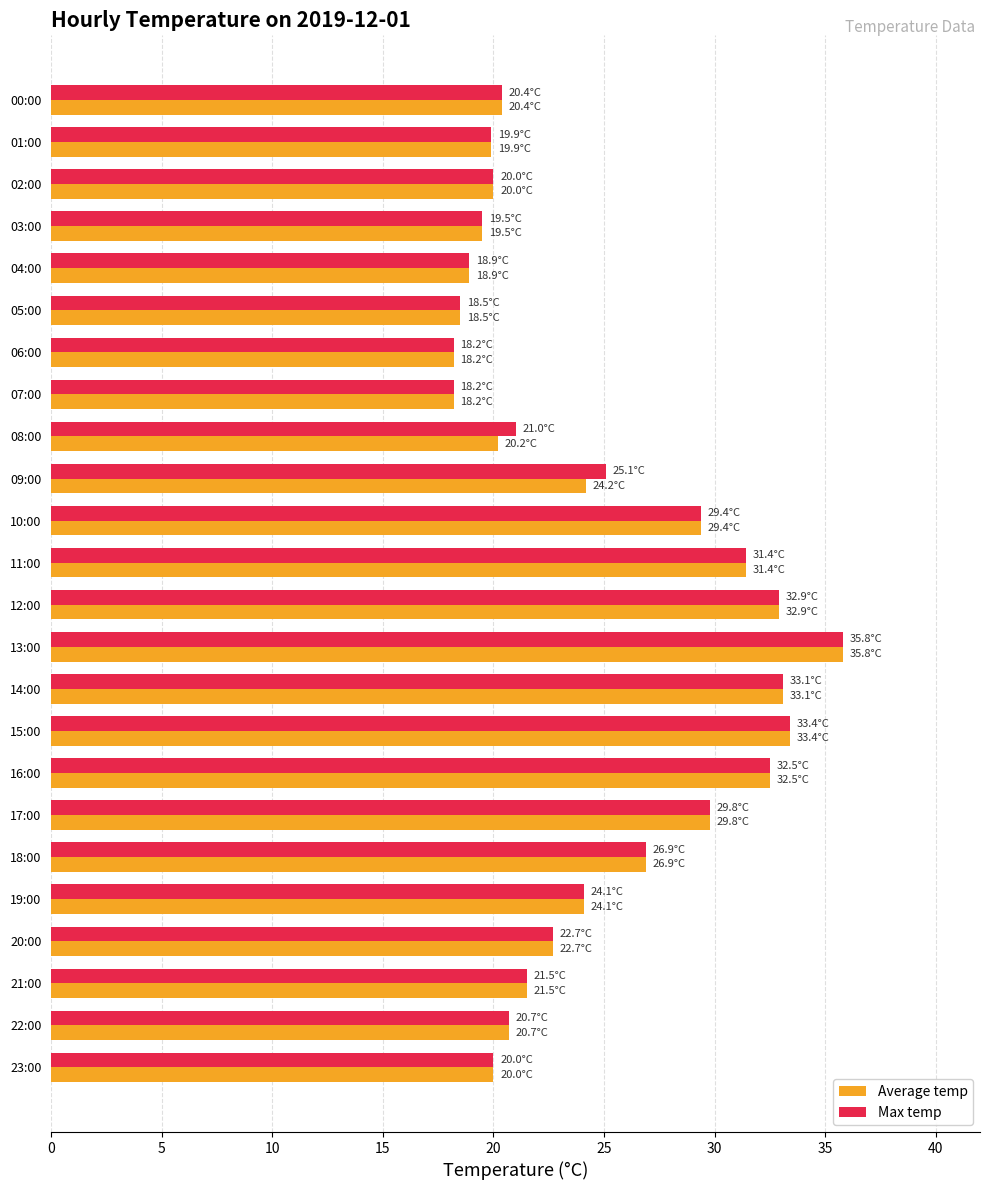

What is the maximum value shown in the chart?

35.8